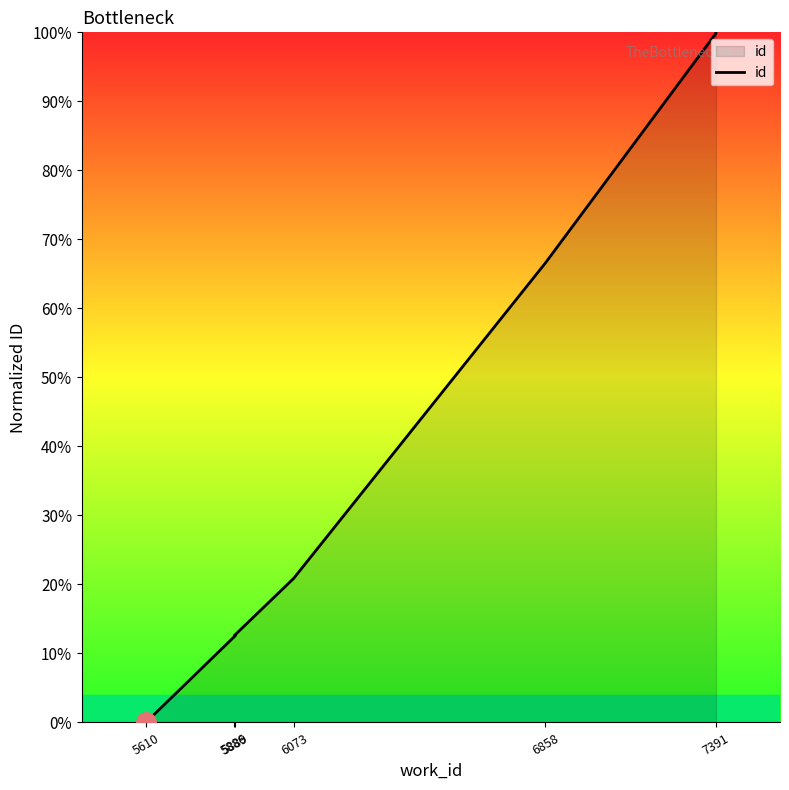

What is the greatest value displayed?

100.0